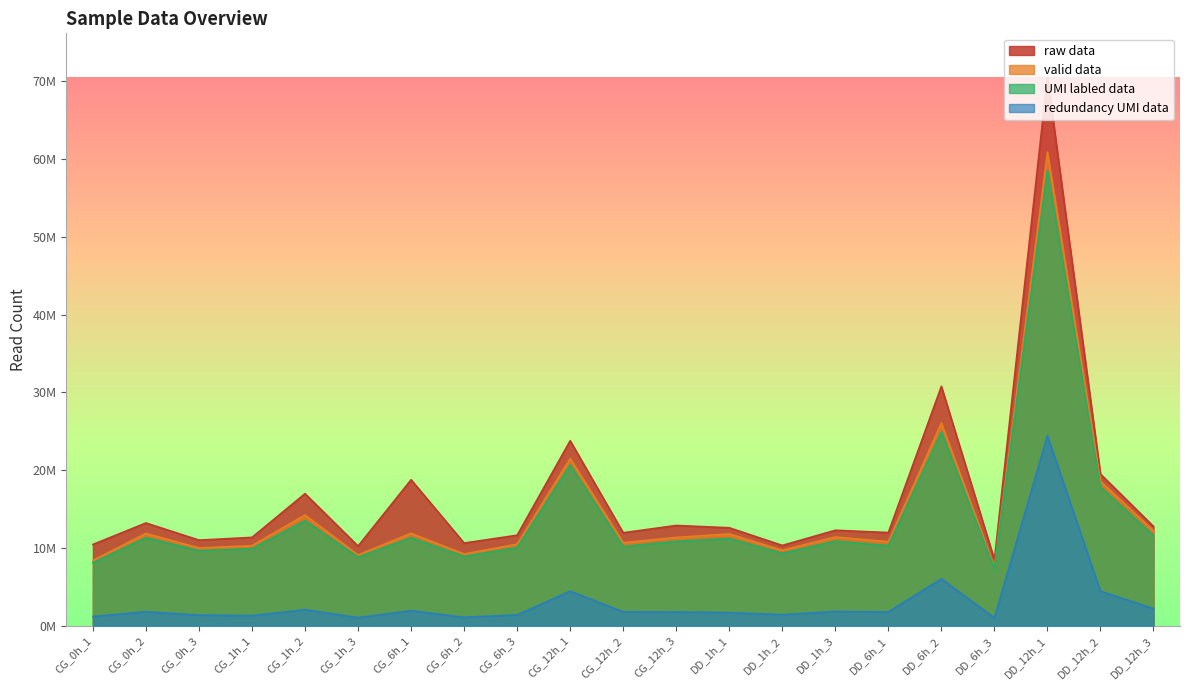

What is the difference between the maximum and second lowest values in the UMI labled data series?

50430543